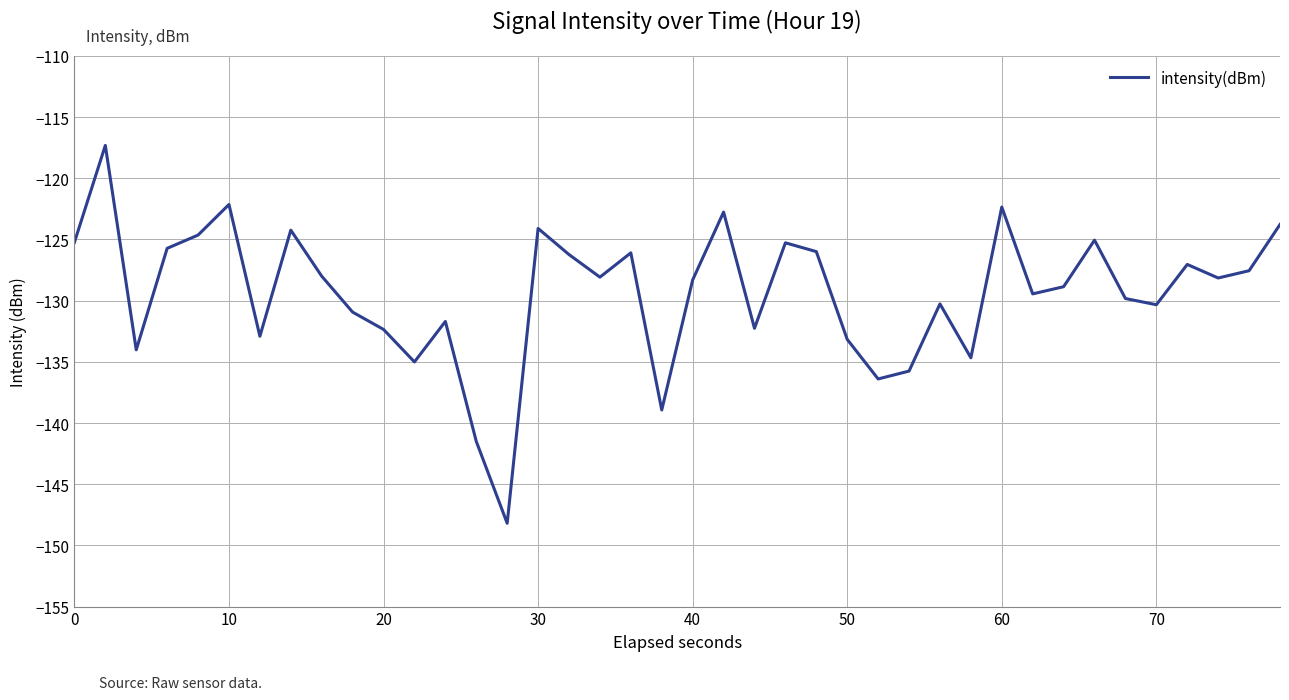

What is the minimum value shown in the chart?

-148.2